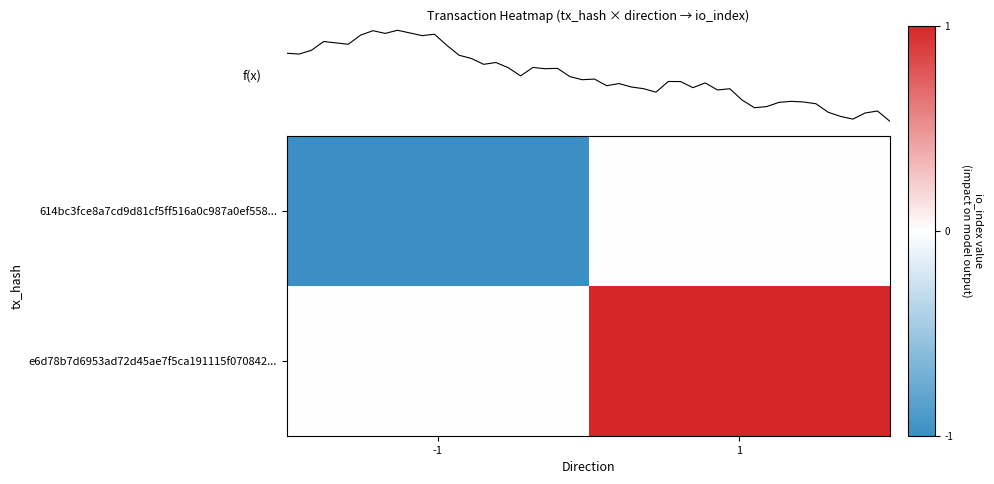

List the labels in order of e6d78b7d6953ad72d45ae7f5ca191115f070842... value, largest first.

1, -1